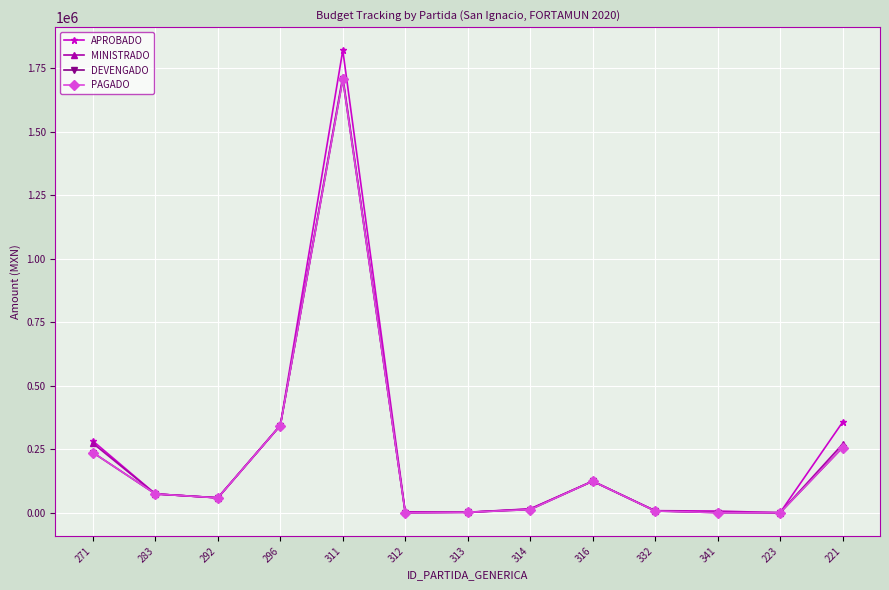

What is the value of the DEVENGADO point at the 9th from the left?

125210.0